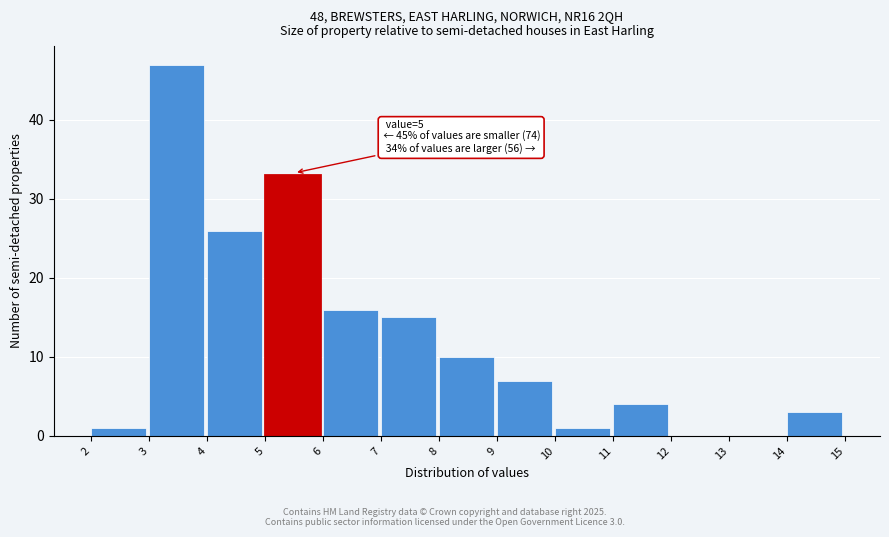

Over which range of the x-axis is the bar tallest?

3 to 4